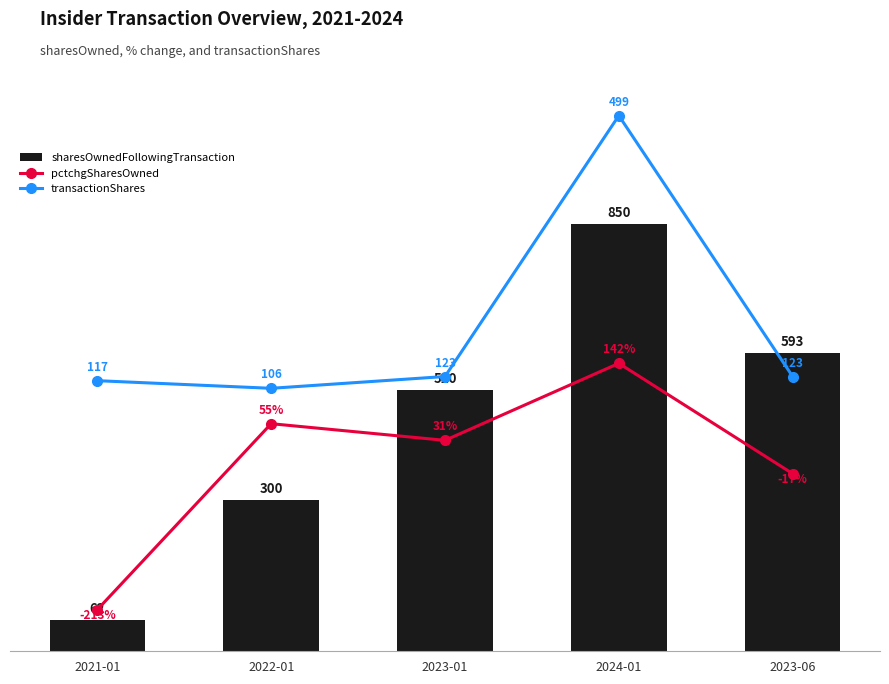

Reading right to left, transcribe all the data shown in this chart.

sharesOwnedFollowingTransaction: 593	850	520	300	62
pctchgSharesOwned: -17	142	31	55	-213
transactionShares: 123	499	123	106	117